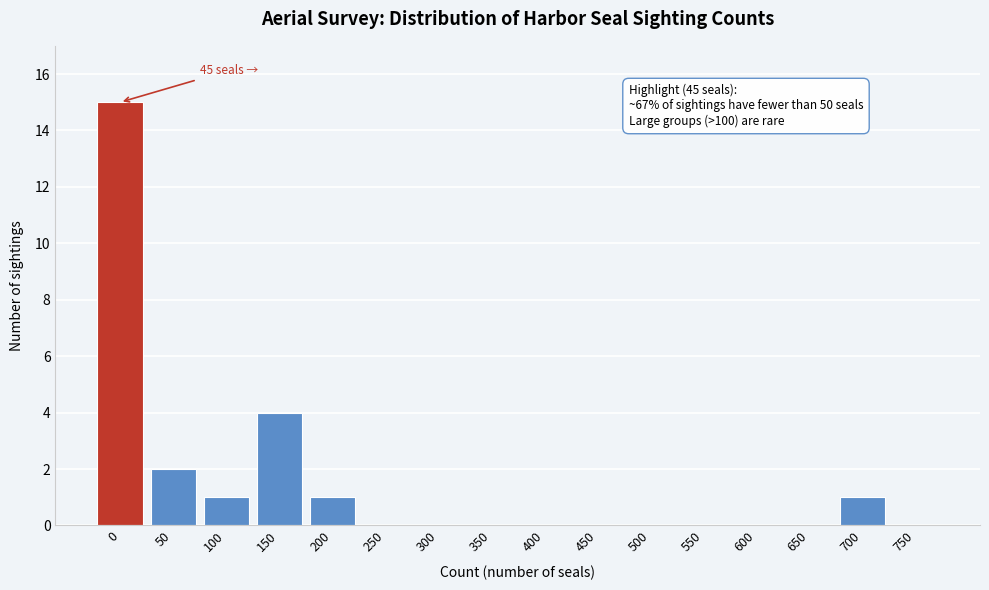

Reading left to right, extract all data points from this chart.

0=15	50=2	100=1	150=4	200=1	250=0	300=0	350=0	400=0	450=0	500=0	550=0	600=0	650=0	700=1	750=0